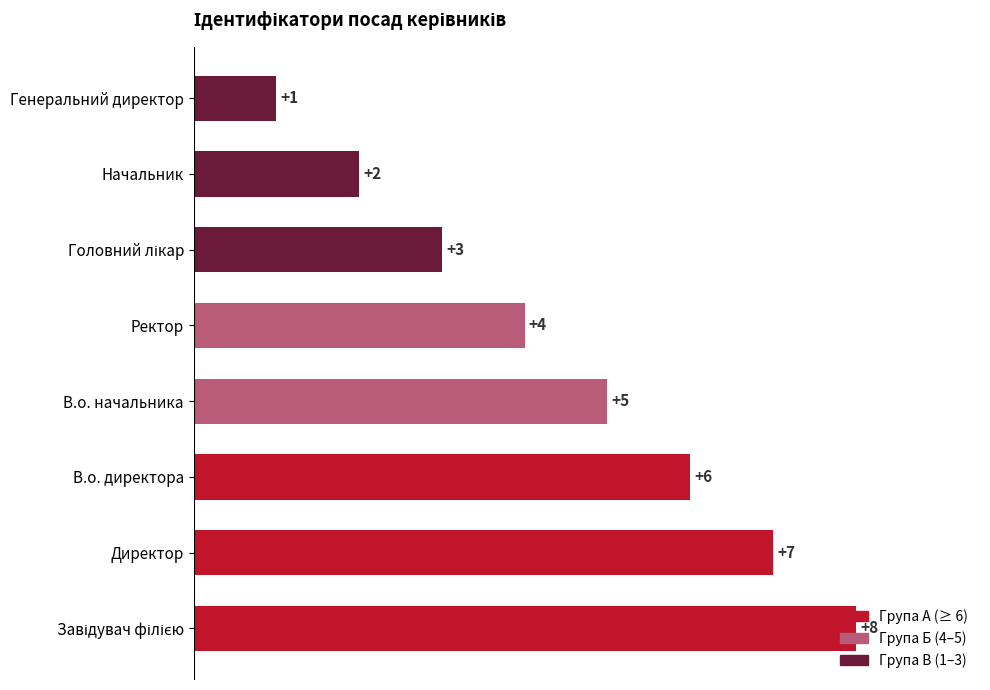

The value at Ректор is 2. True or false?

False